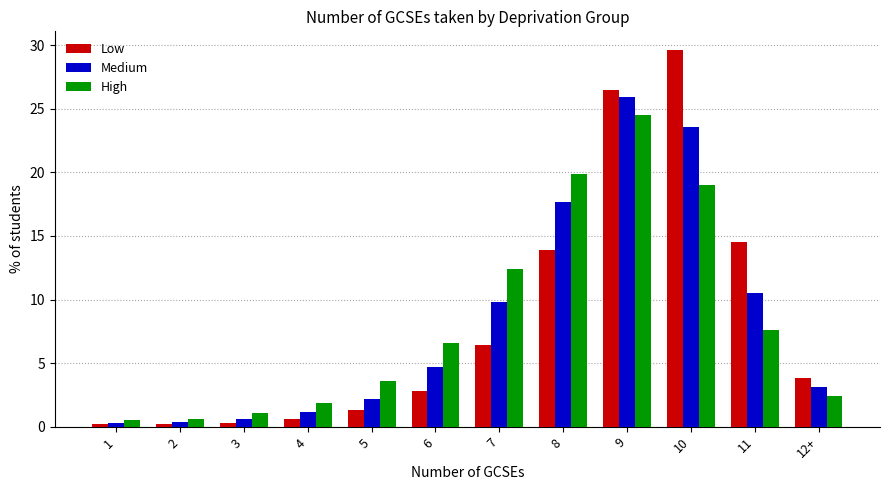

How many values in the Low series exceed 3?

6